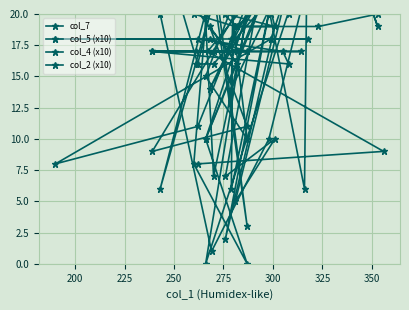

True or false: col_7 and col_4 (x10) cross at least once.

True